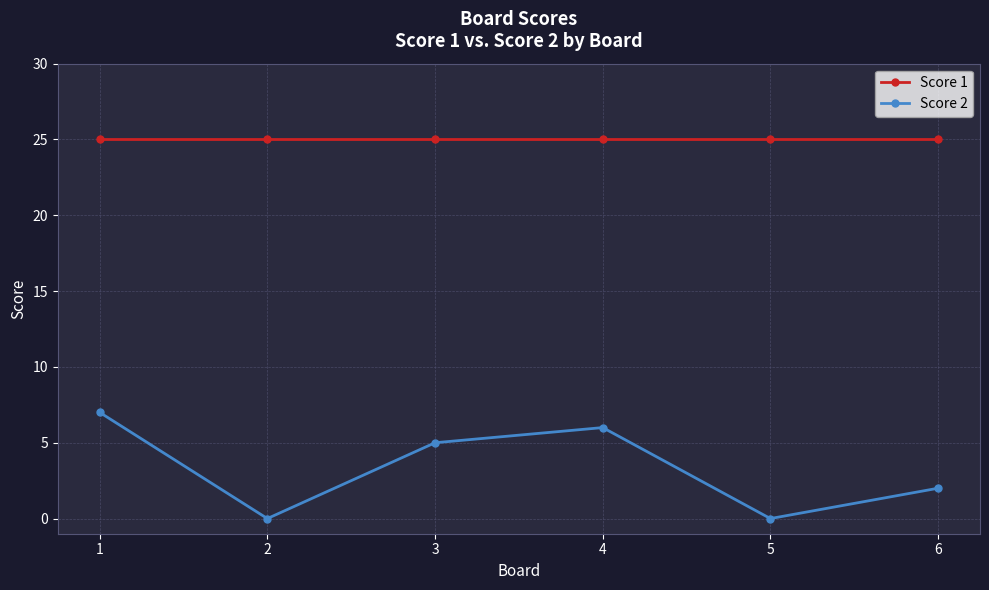

At which label does Score 2 reach its peak?

1